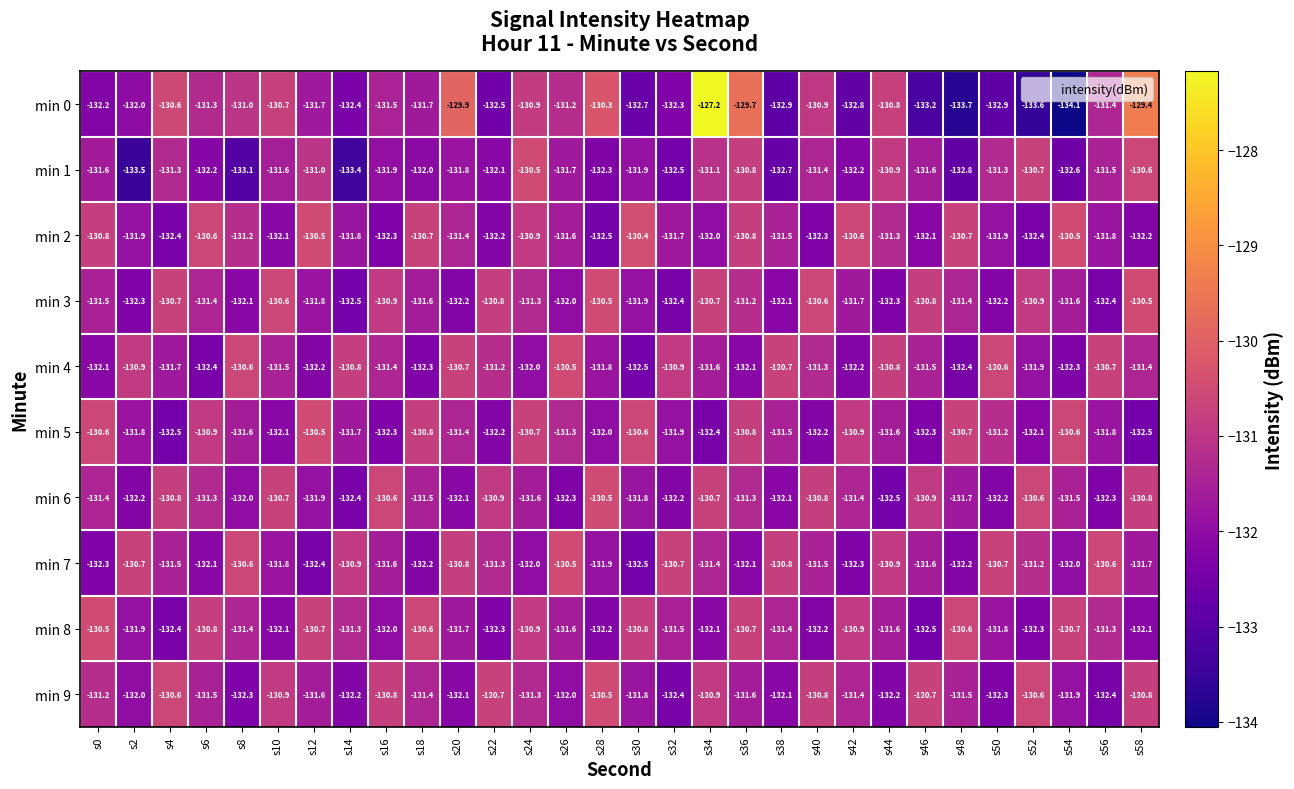

What is the sum of all min 3 values?

-3944.9